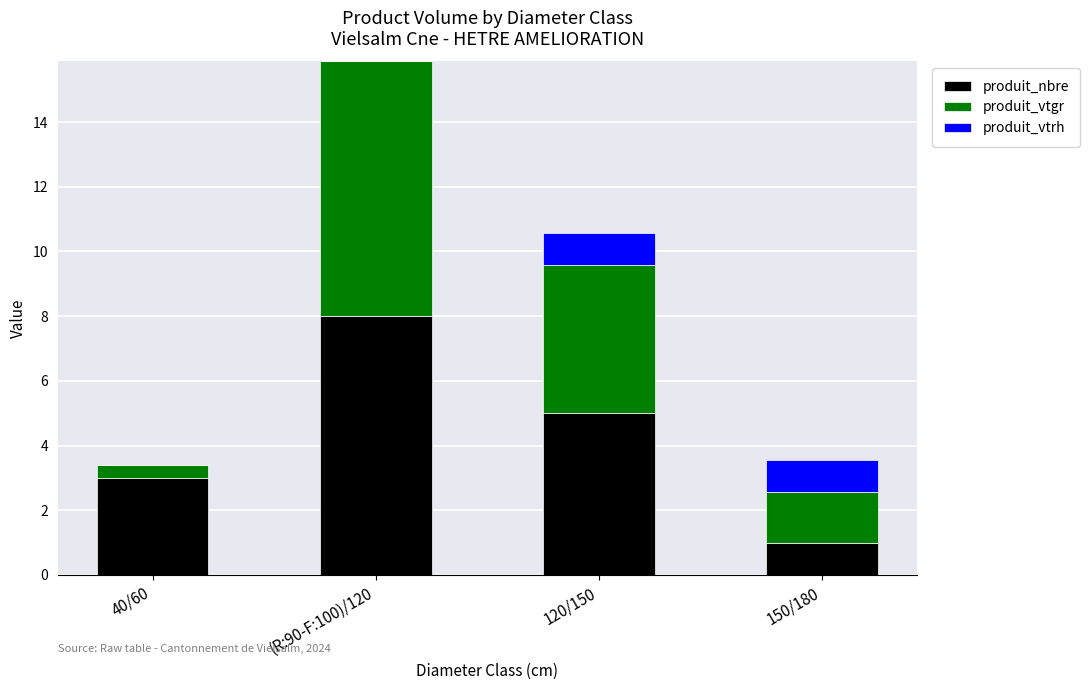

What is the total value across all series at 40/60?

3.4